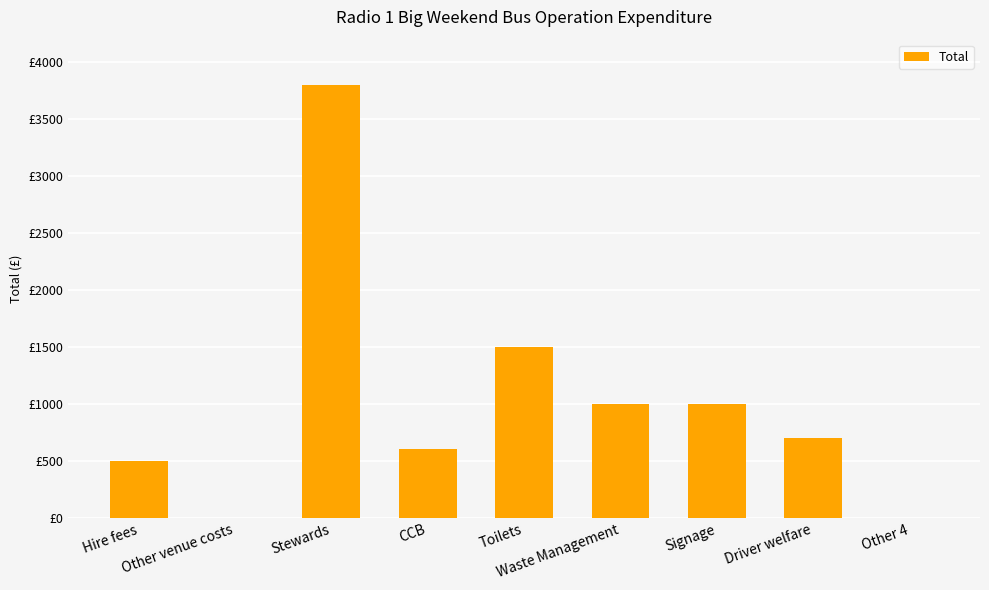

What position from the left is CCB?

4